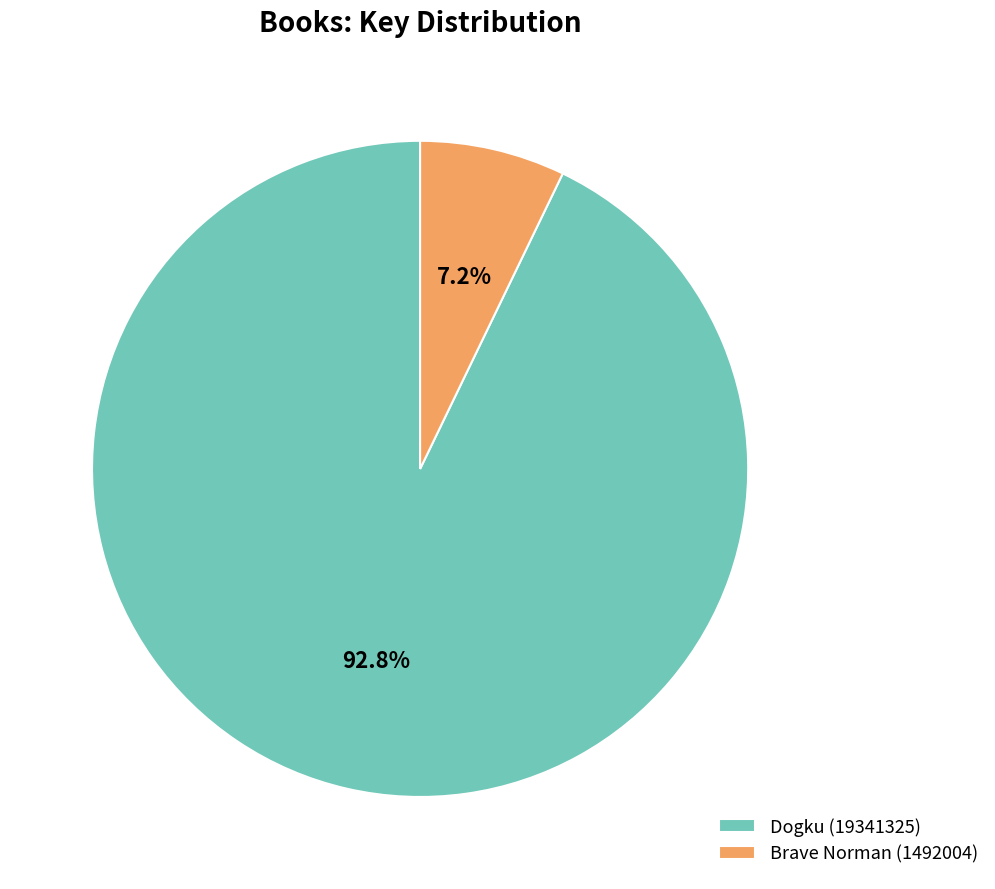

What percentage is the Dogku (19341325) slice, to the nearest percent?

93%